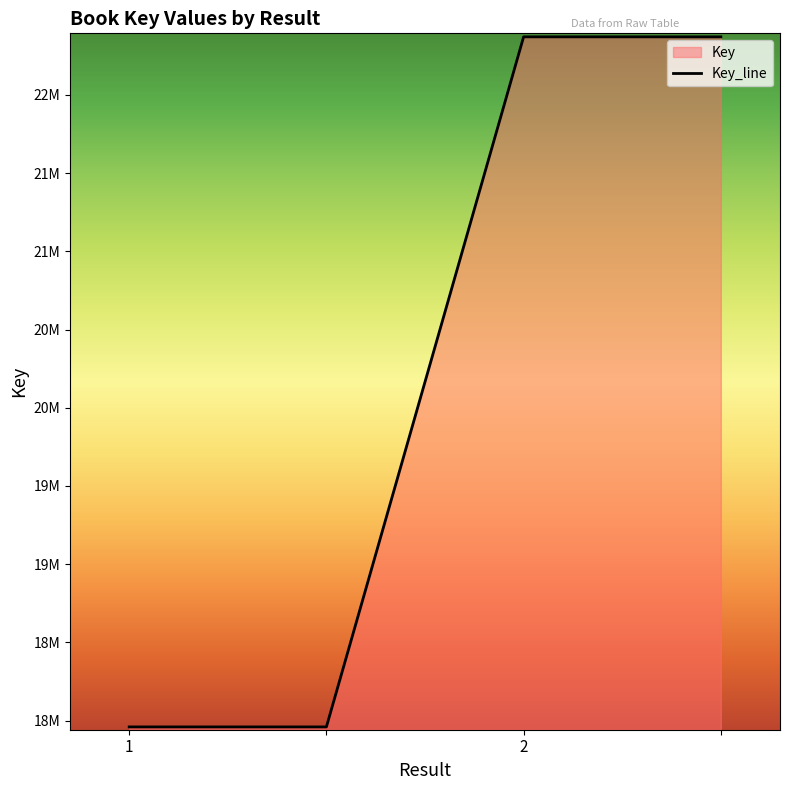

Which label corresponds to the smallest value in the chart?

1